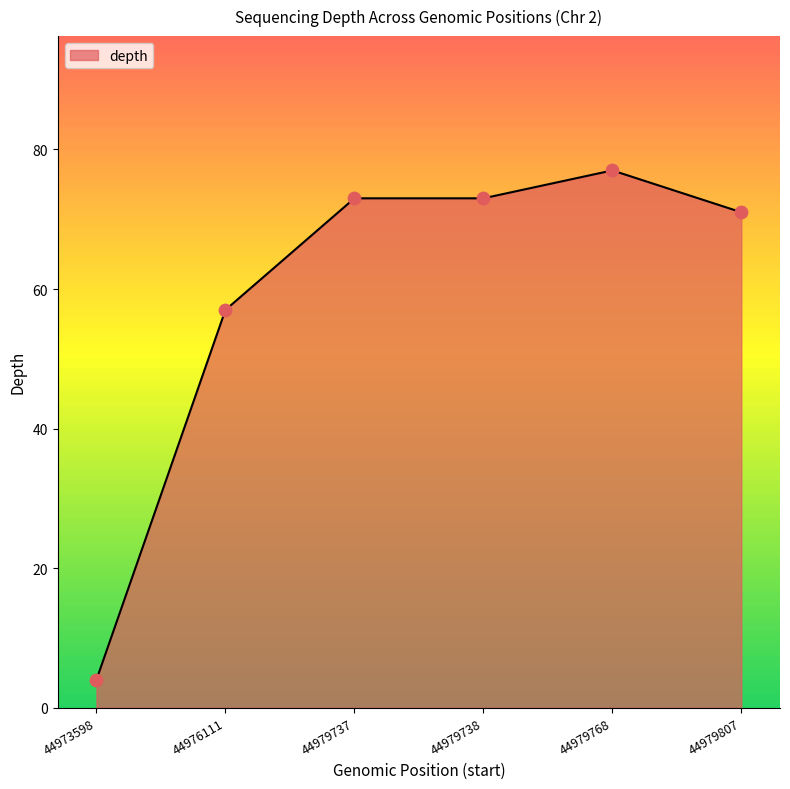

Between 44979807 and 44973598, which is larger?

44979807